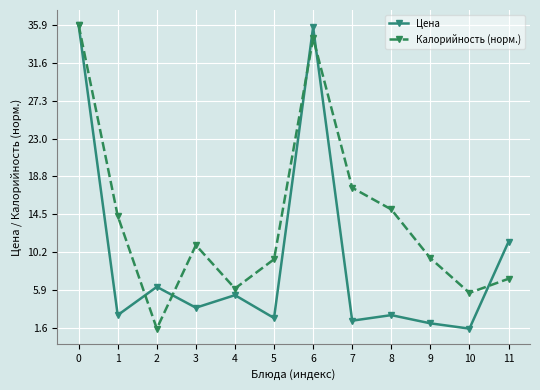

True or false: Калорийность (норм.) and Цена cross at least once.

True